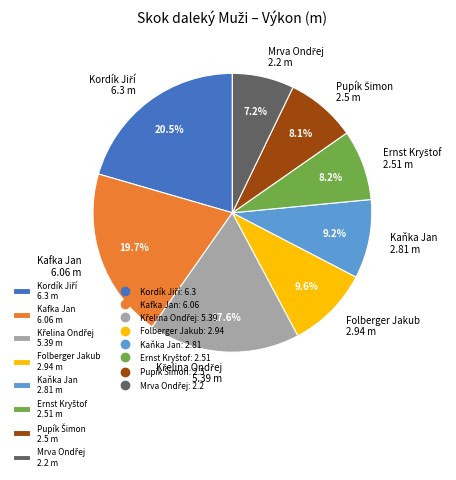

Is there any slice that represents more than half of the pie?

No